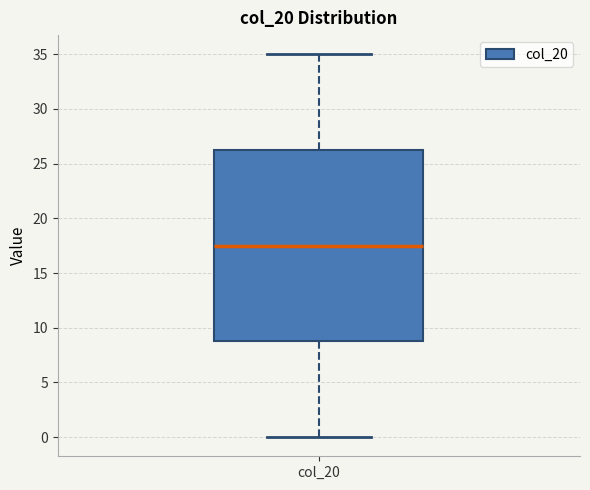

Where does the median line of the box for col_20 sit on the y-axis? The values are not printed on the chart, so give them approximately, as read against the axis.

17.5